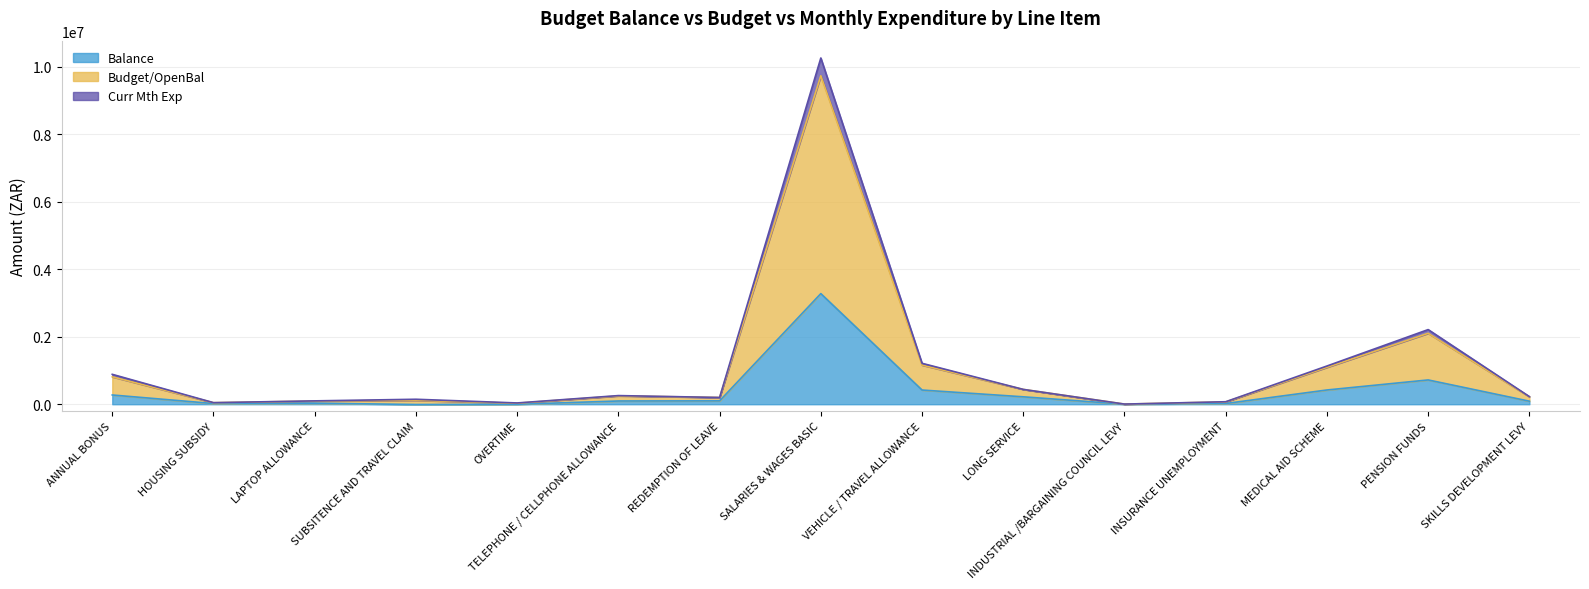

What is the label of the 14th point from the right?

HOUSING SUBSIDY